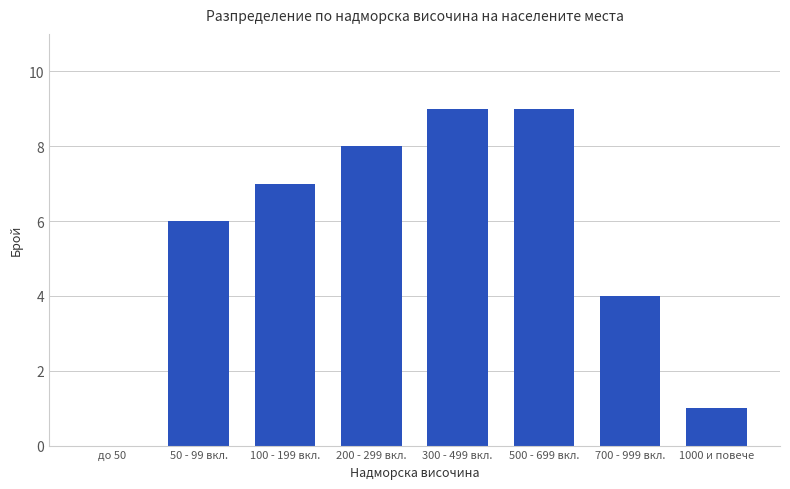

What is the sum of all values?

44